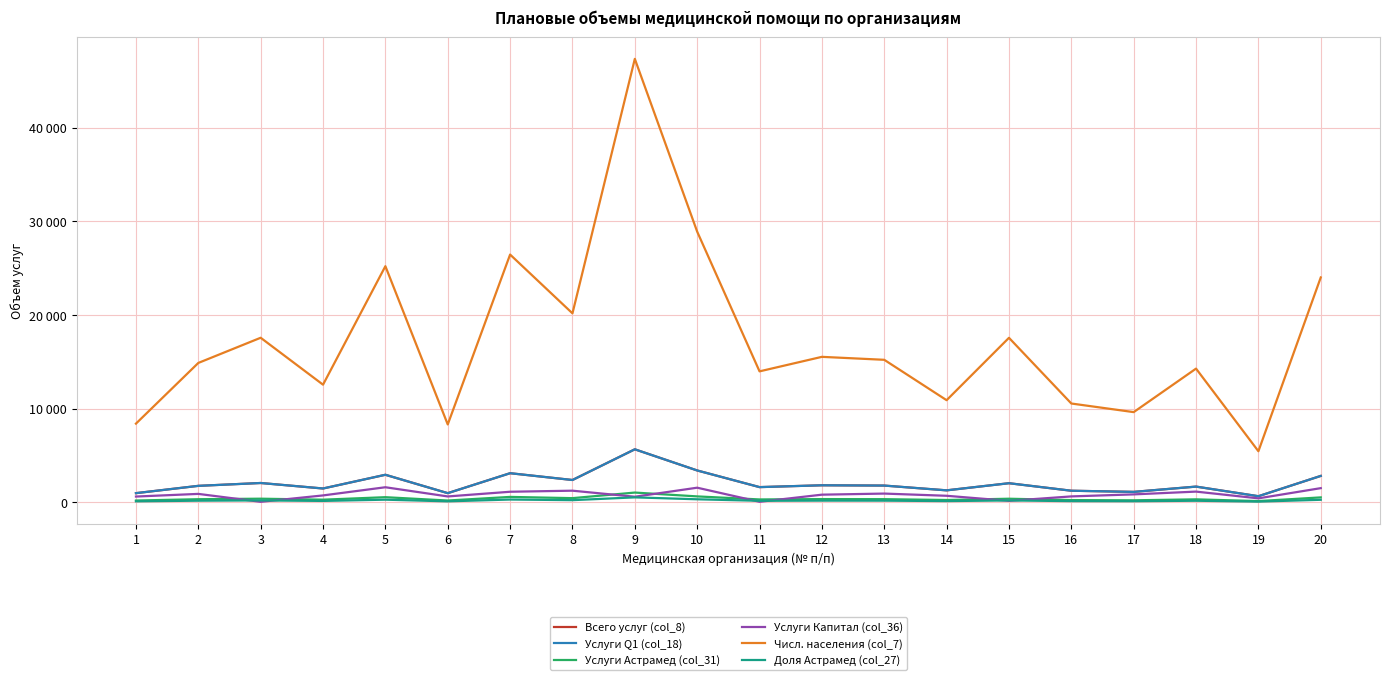

In Услуги Q1 (col_18), how many points are higher than both neighbors (excluding endpoints)?

7